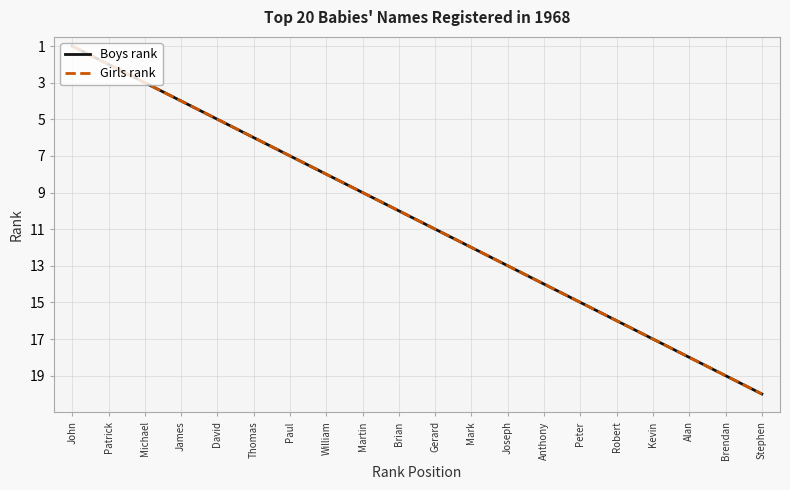

What is the average value of the Girls rank series?

10